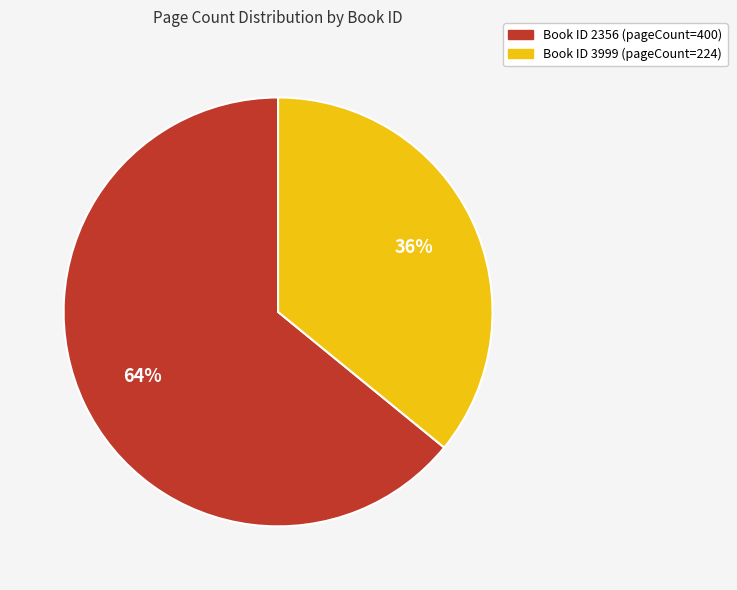

Is there a majority slice in this chart?

Yes